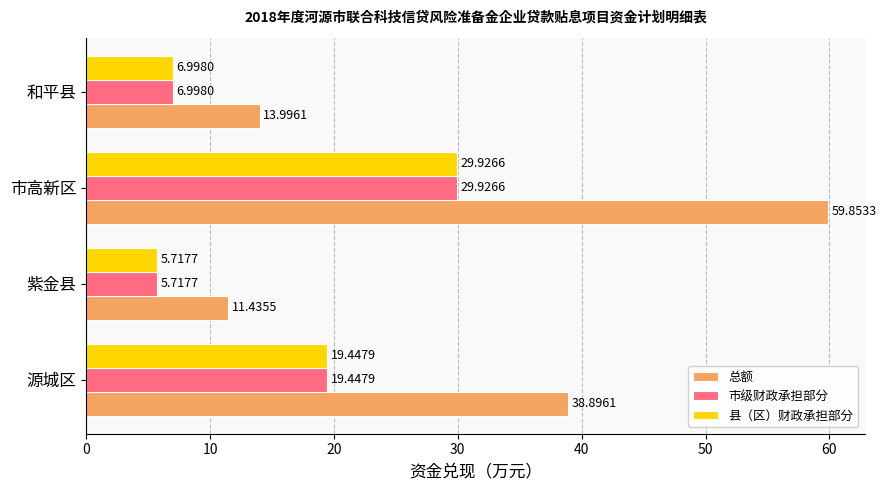

Which series has the widest spread of values?

总额